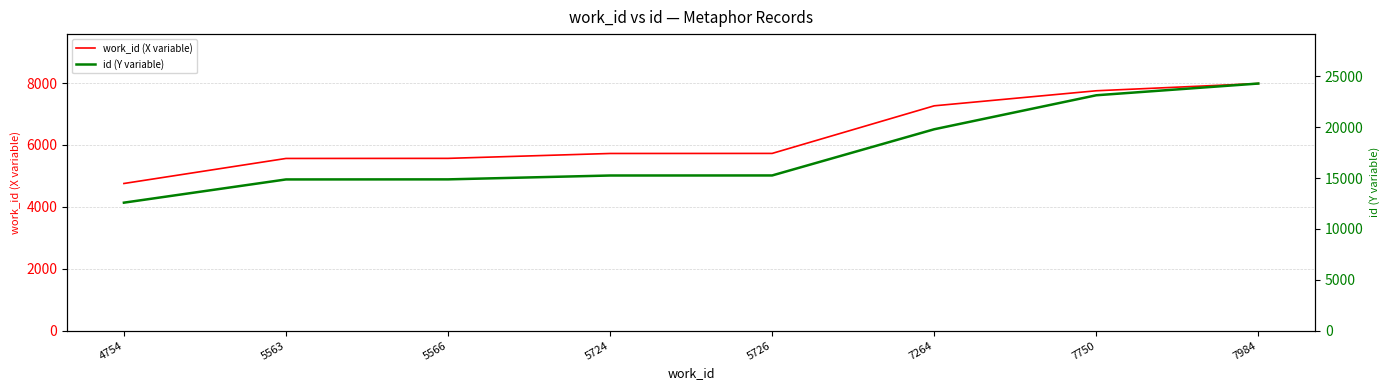

What is the sum of the id (Y variable) values at 7264 and 5726?

35062